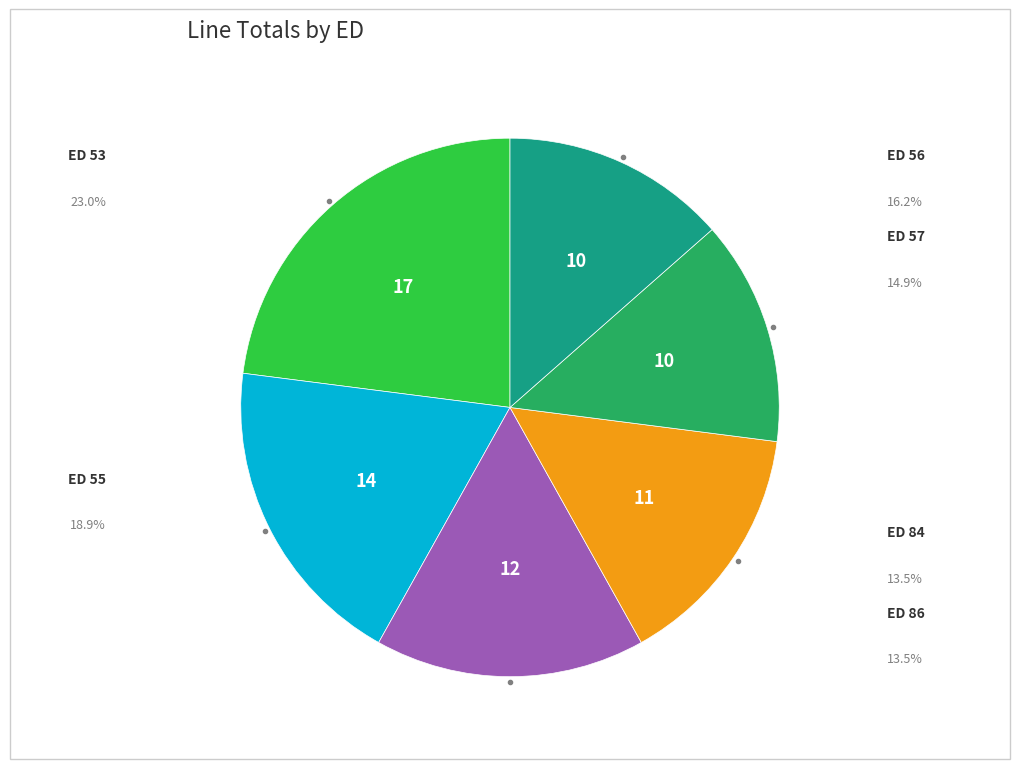

Is there a majority slice in this chart?

No